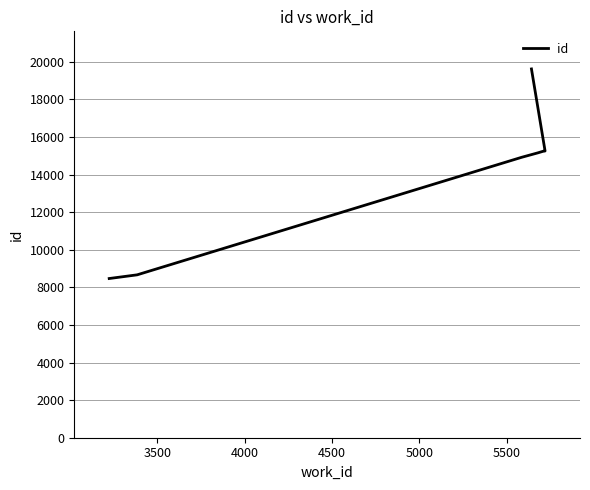

What is the sum of the values at 4500 and 5500?

30403